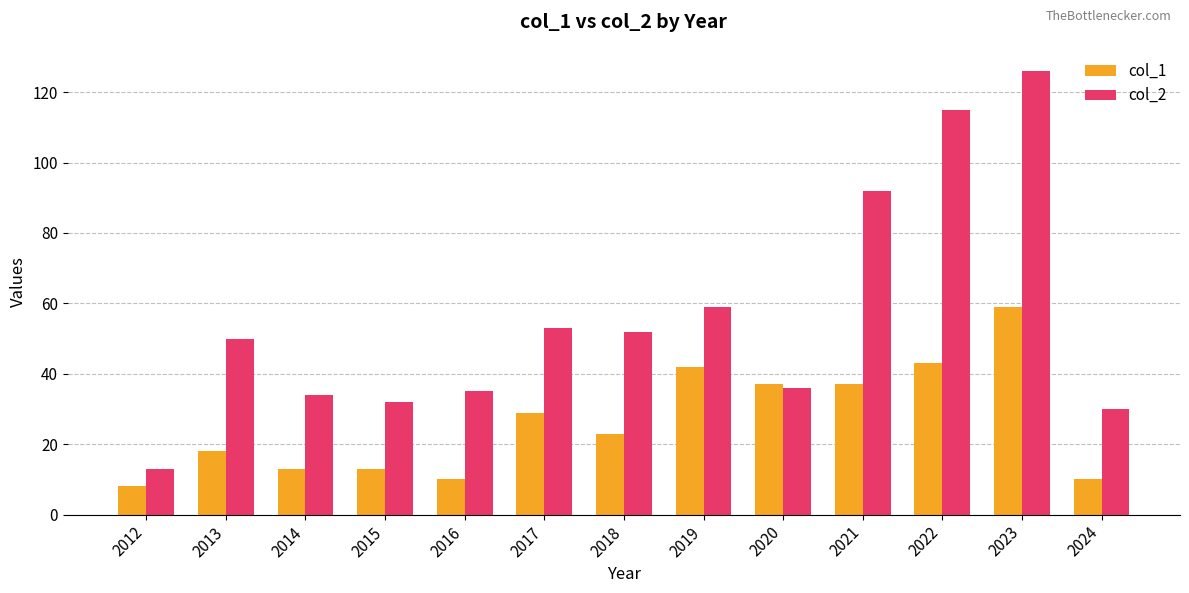

Reading left to right, what are all the values shown in this chart?

col_1: 8	18	13	13	10	29	23	42	37	37	43	59	10
col_2: 13	50	34	32	35	53	52	59	36	92	115	126	30